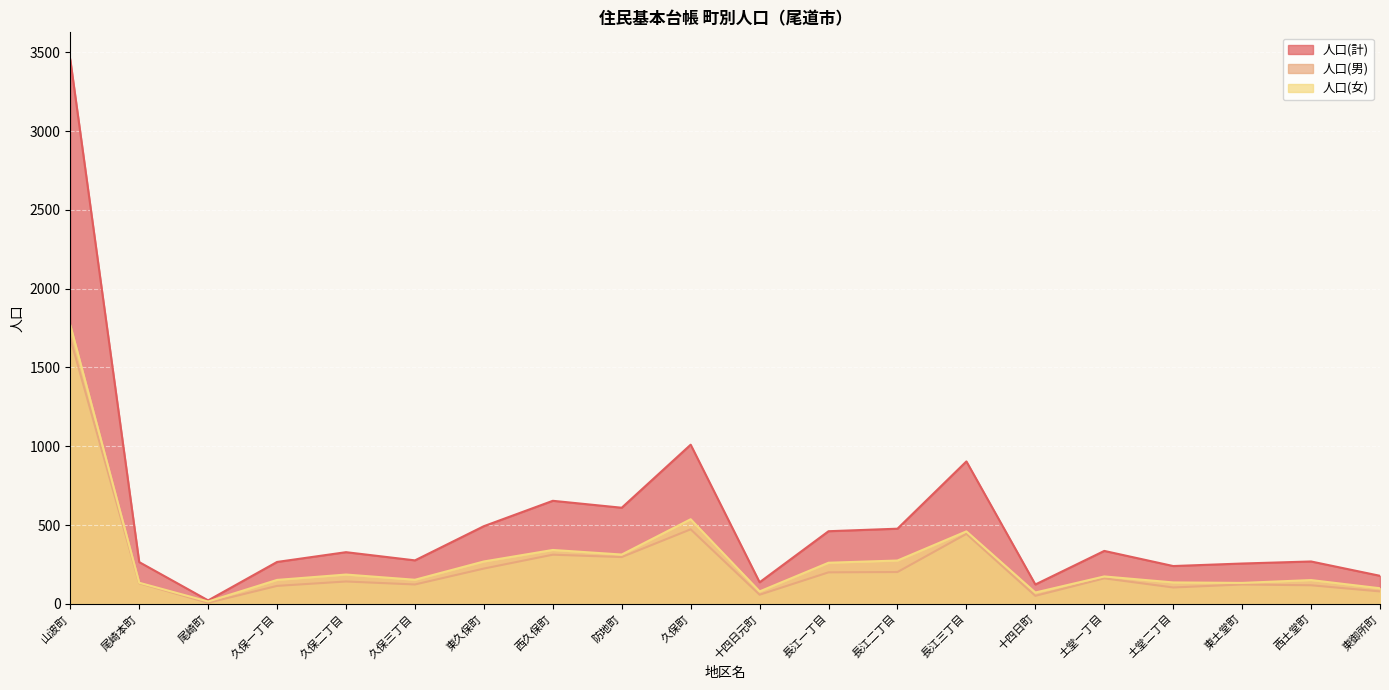

The value of 人口(女) at 久保二丁目 is 186. True or false?

True